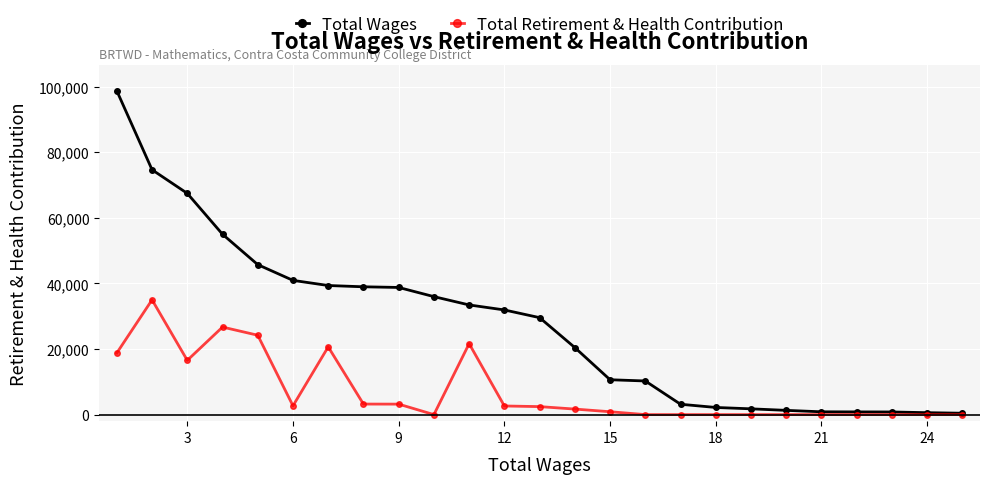

True or false: Total Retirement & Health Contribution has more than 1 points higher than both neighbors.

True